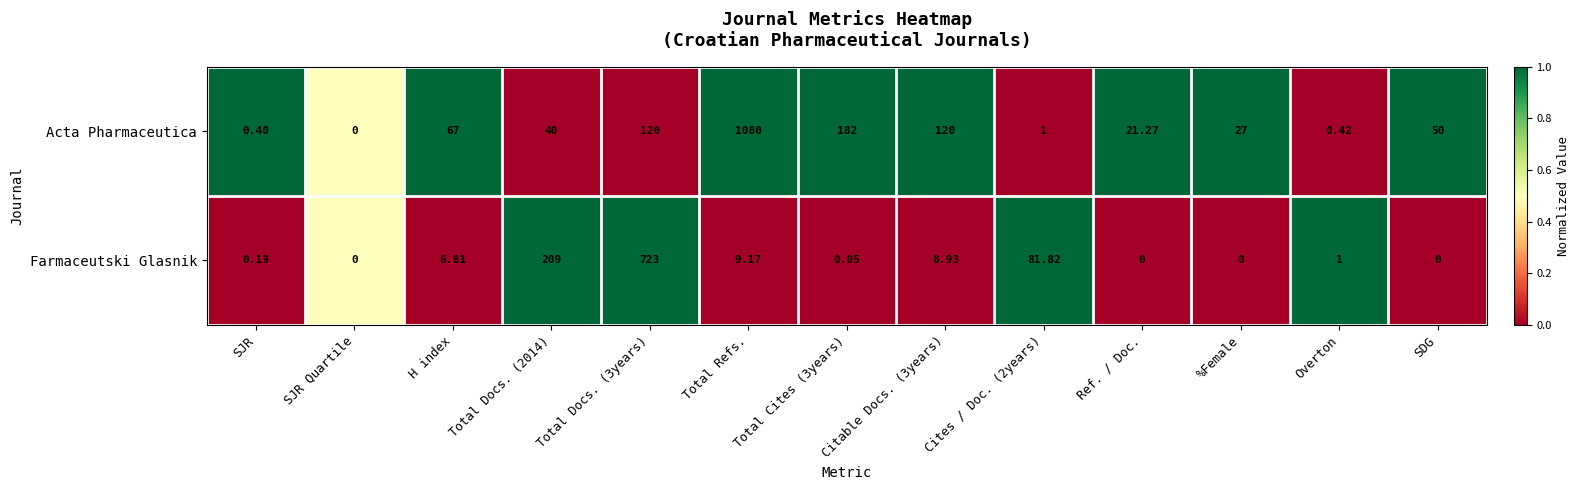

At which category is the sum across all series the highest?

Total Refs.